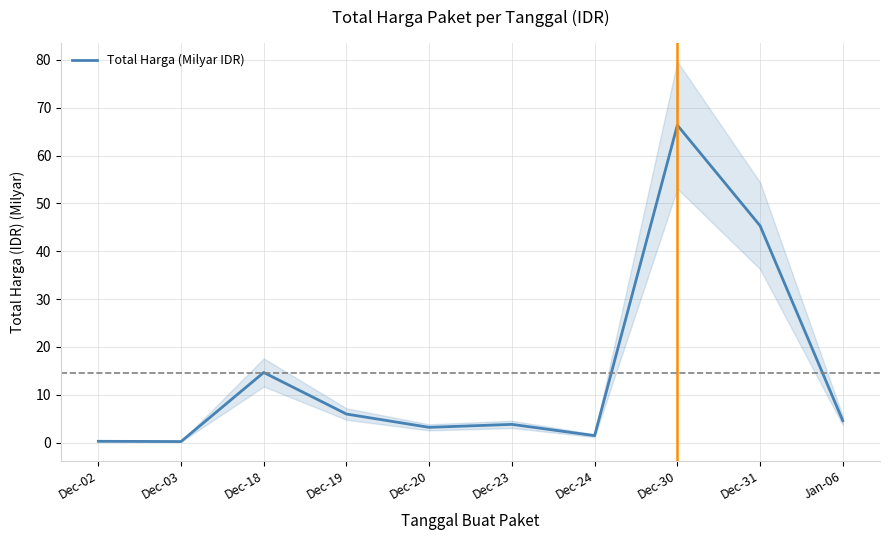

The chart shows a value of 3.7 at Dec-19. True or false?

False